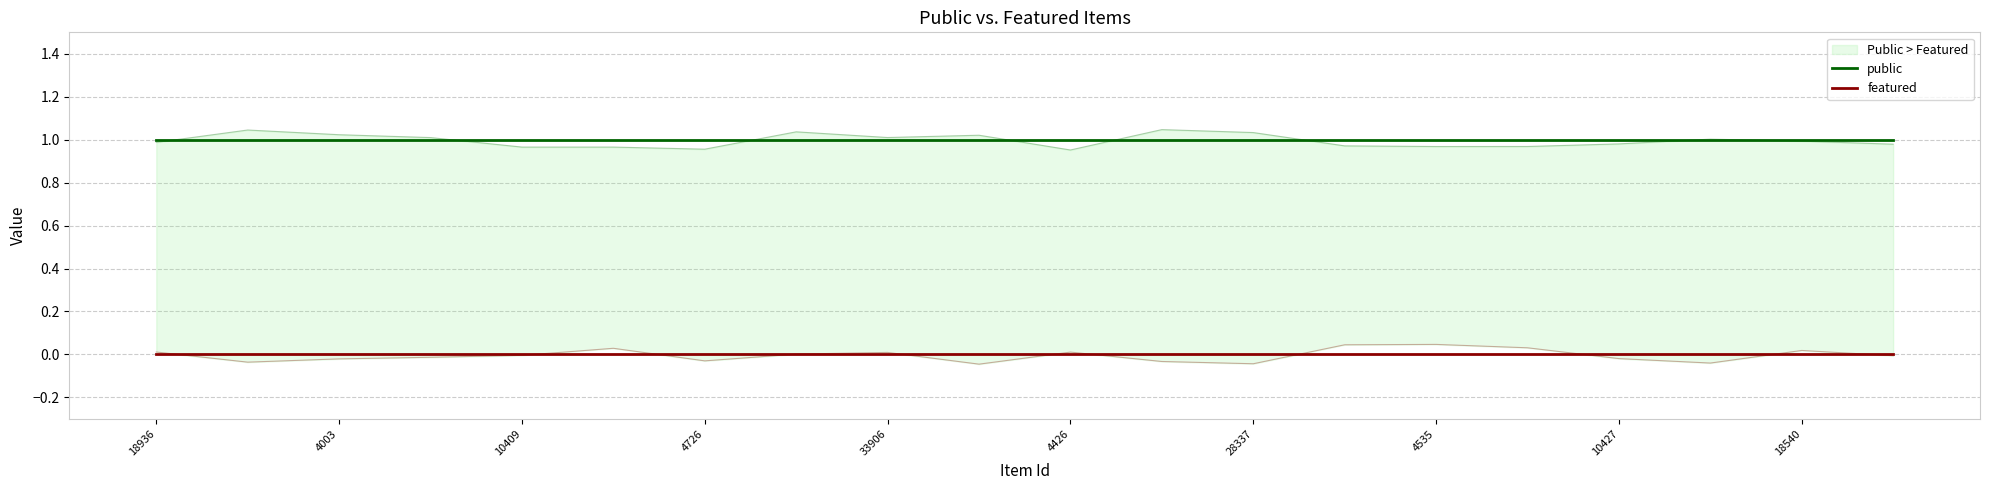

Reading left to right, list all the values displayed in this chart.

public: 1	1	1	1	1	1	1	1	1	1	1	1	1	1	1	1	1	1	1	1
featured: 0	0	0	0	0	0	0	0	0	0	0	0	0	0	0	0	0	0	0	0